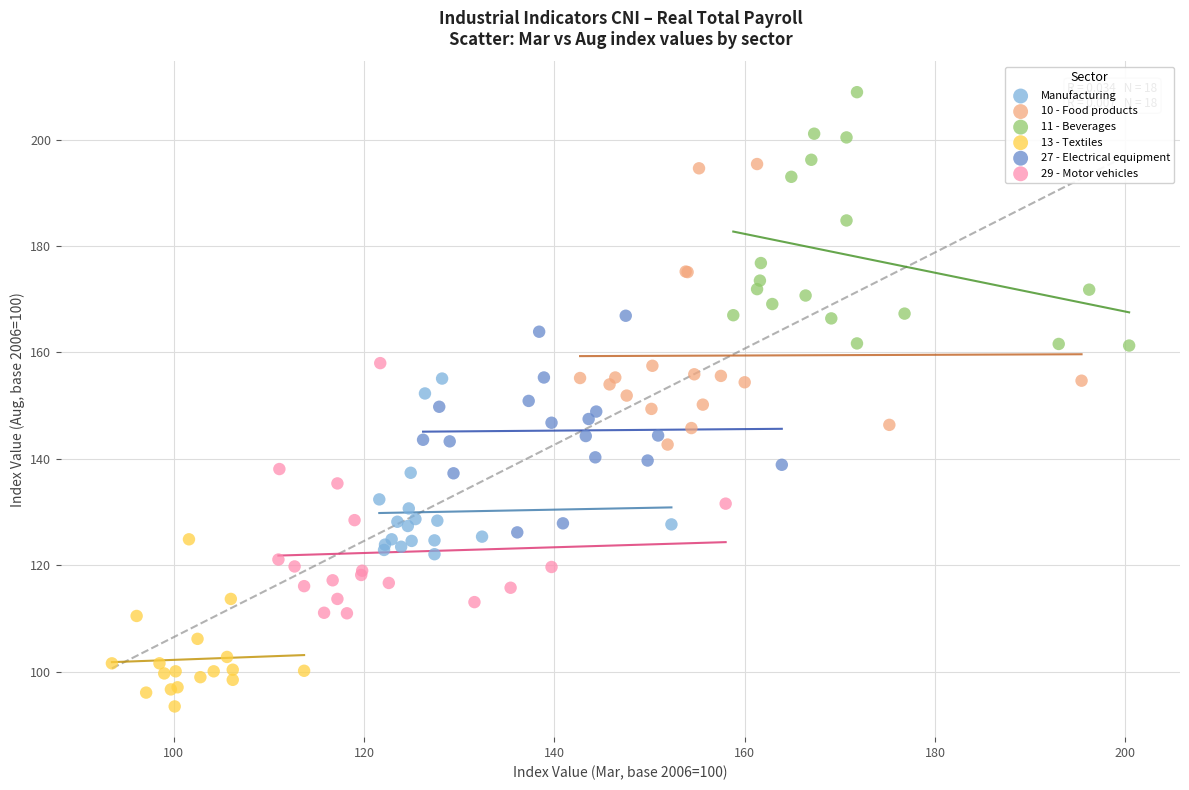

What are all the series names shown in the legend?

Manufacturing, 10 - Food products, 11 - Beverages, 13 - Textiles, 27 - Electrical equipment, 29 - Motor vehicles